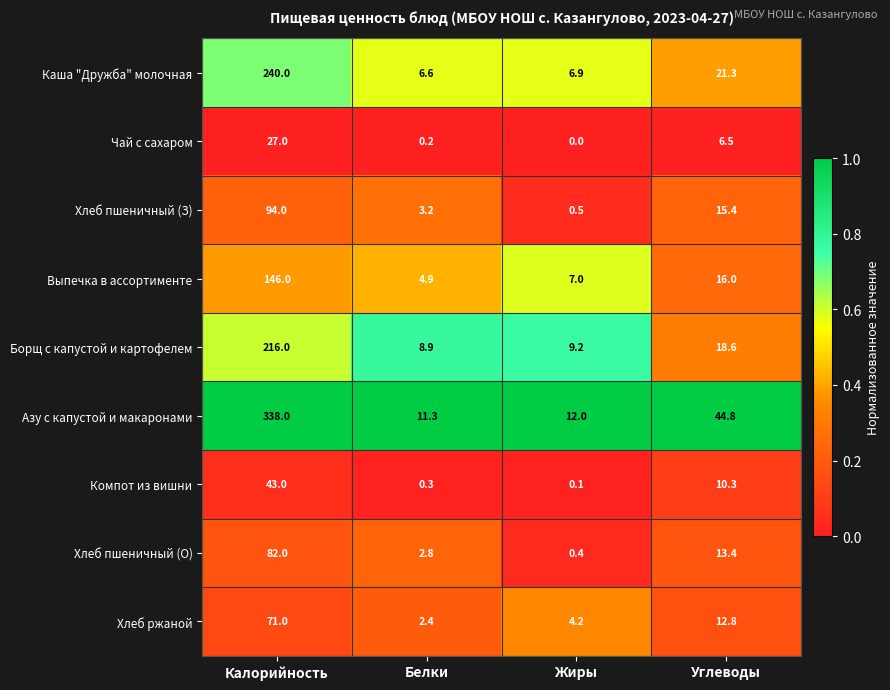

At which label is Хлеб пшеничный (З) closest to 47?

Углеводы